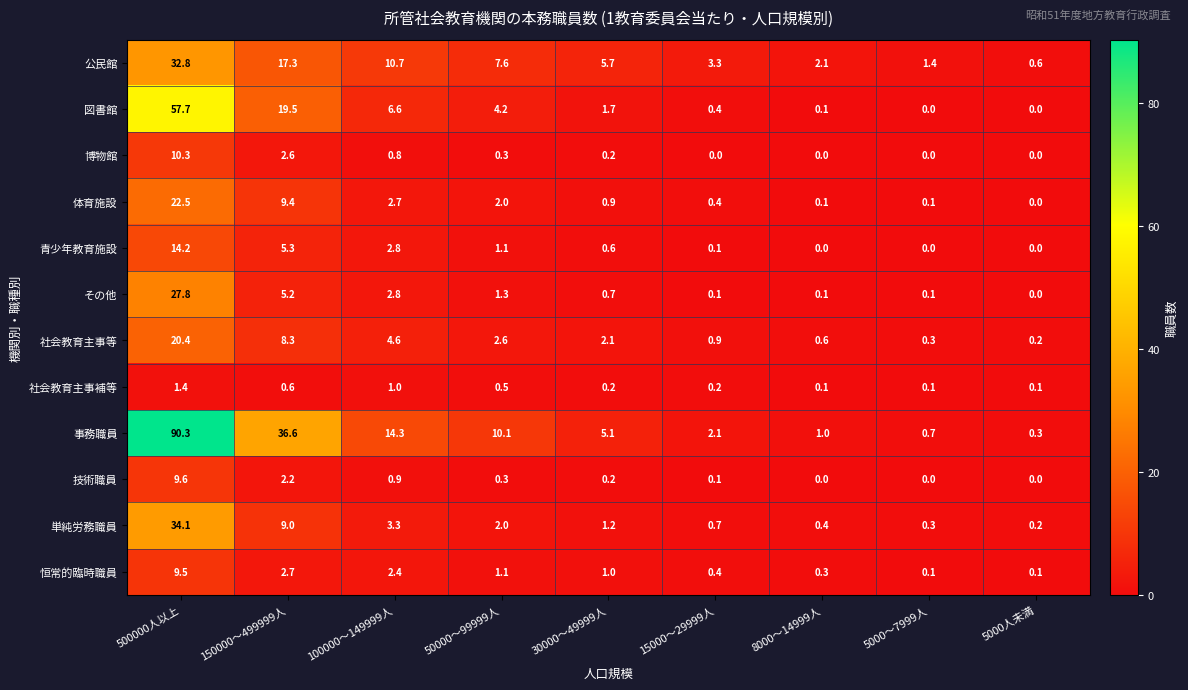

What is the greatest value displayed?

90.3